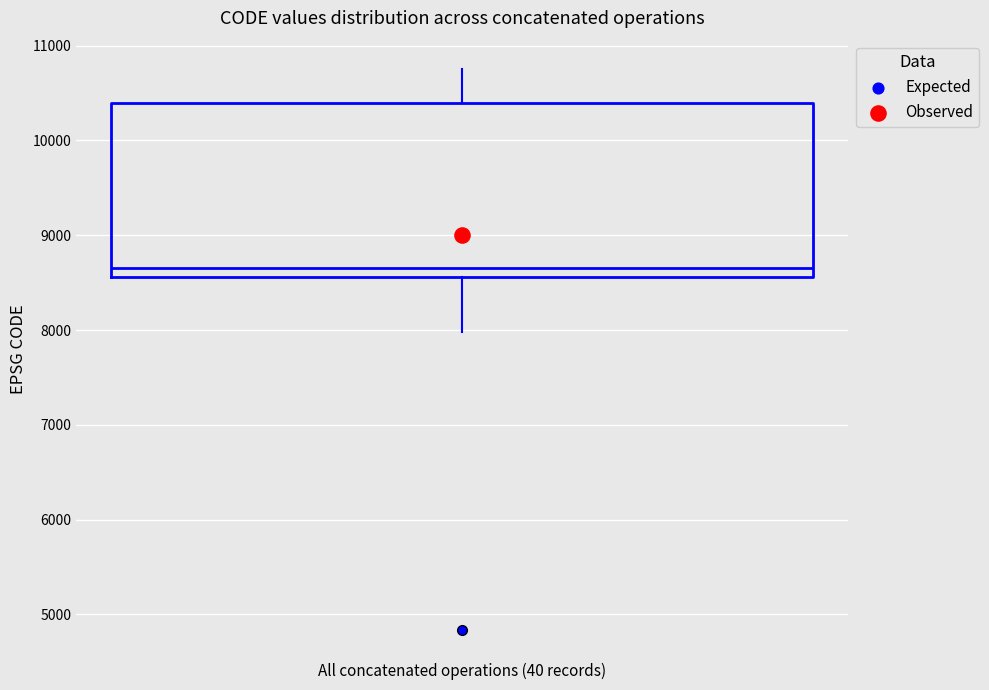

Transcribe this box plot: give where the median line is, the range the box spans, and where the two whiskers end, as read against the y-axis. The values are not printed on the chart, so give them approximately, as read against the axis.

median 8700, box 8600 to 10400, whiskers 8000 to 10800